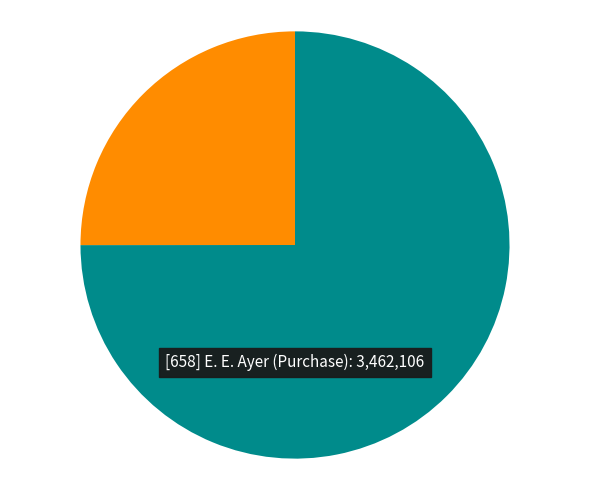

Does any single category account for the majority?

Yes